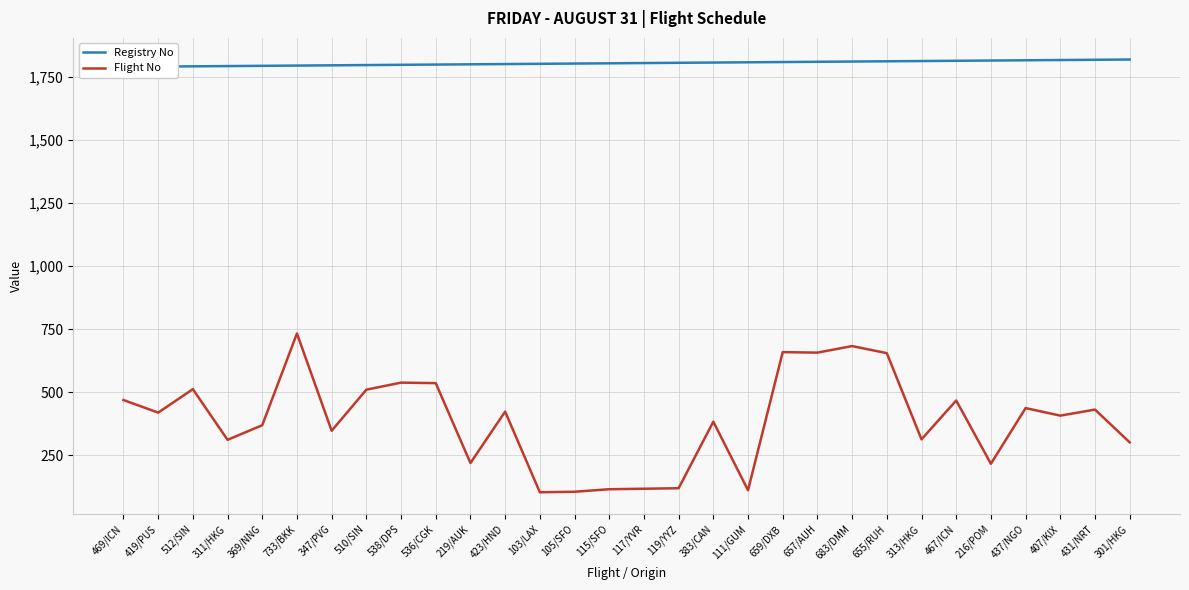

How many series are shown in this chart?

2